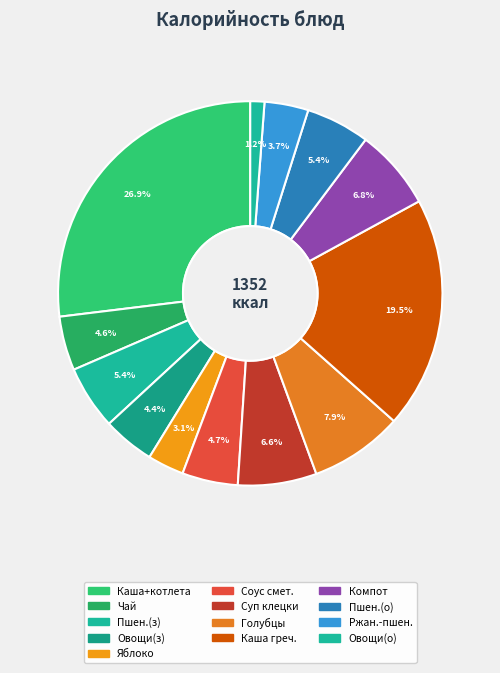

What is the largest slice in the pie chart?

Каша пшеничная с котлетой